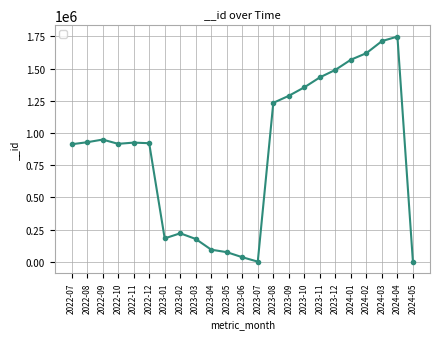

What is the difference between the values at 2024-03 and 2023-10?

358865